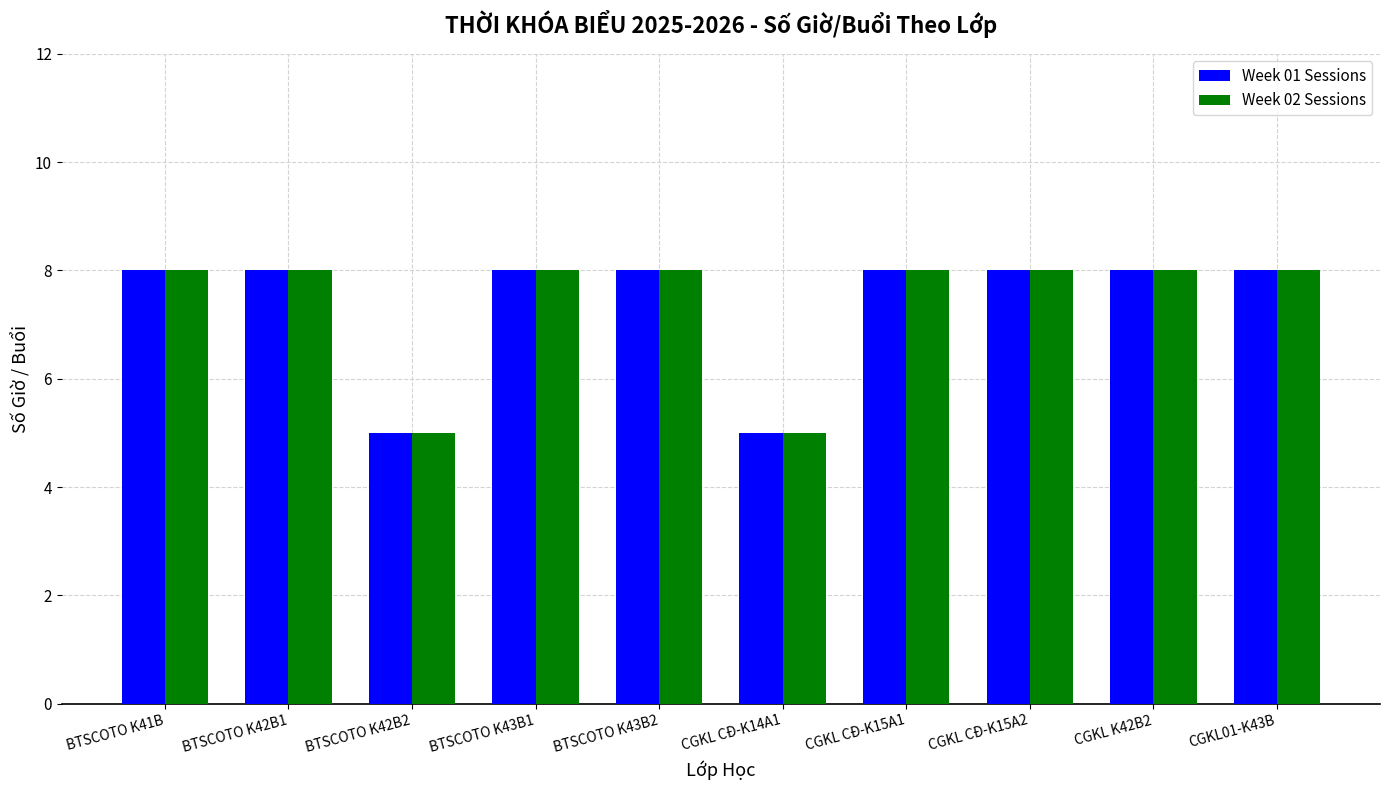

What is the total value across all series at BTSCOTO K43B1?

16